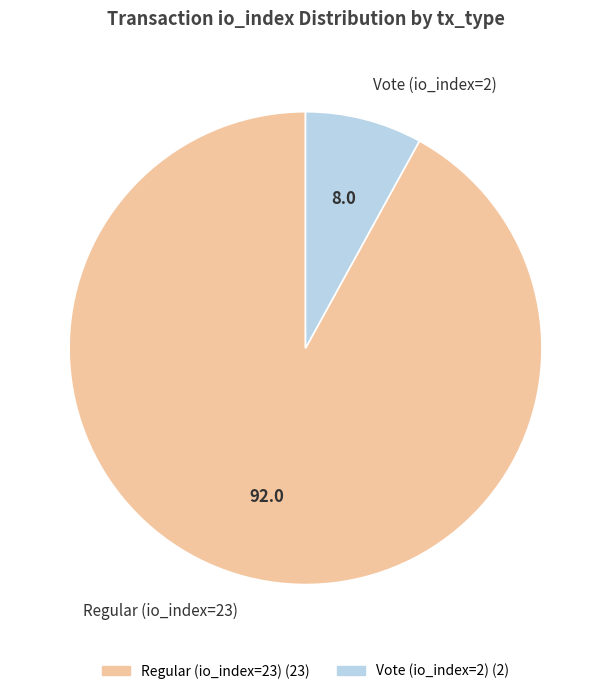

Rank the categories by value from lowest to highest.

Vote (io_index=2), Regular (io_index=23)